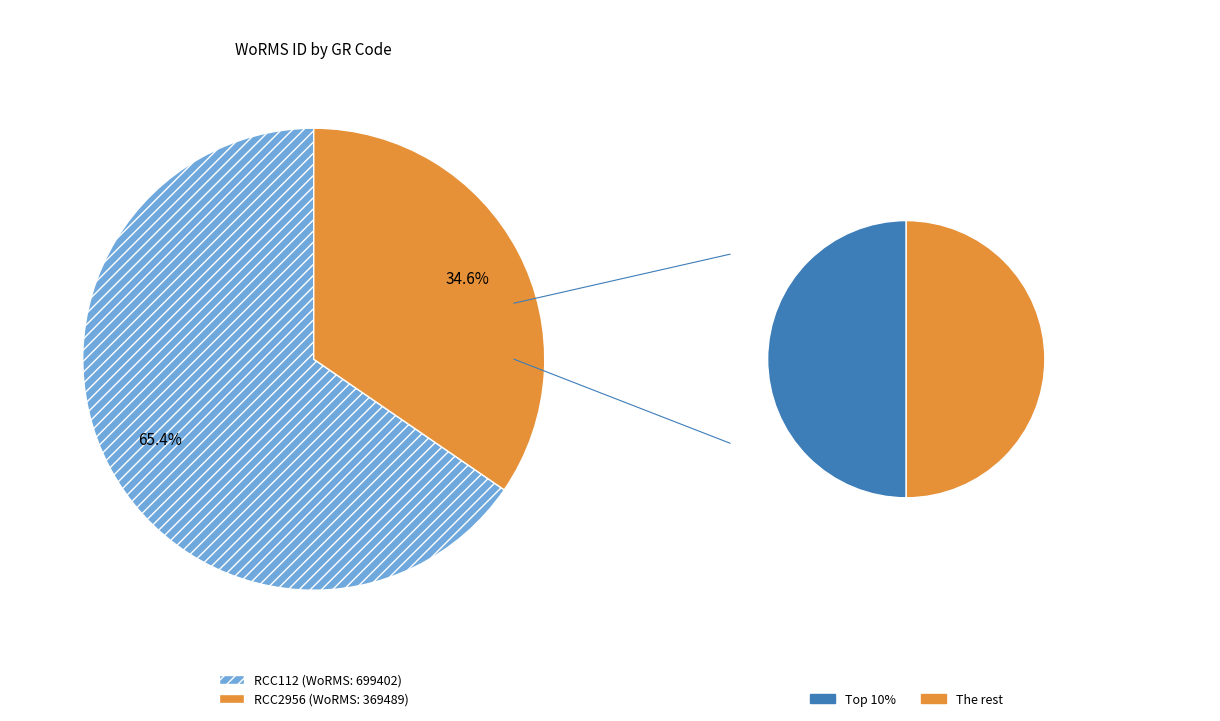

Between RCC112 and RCC2956, which is larger?

RCC112